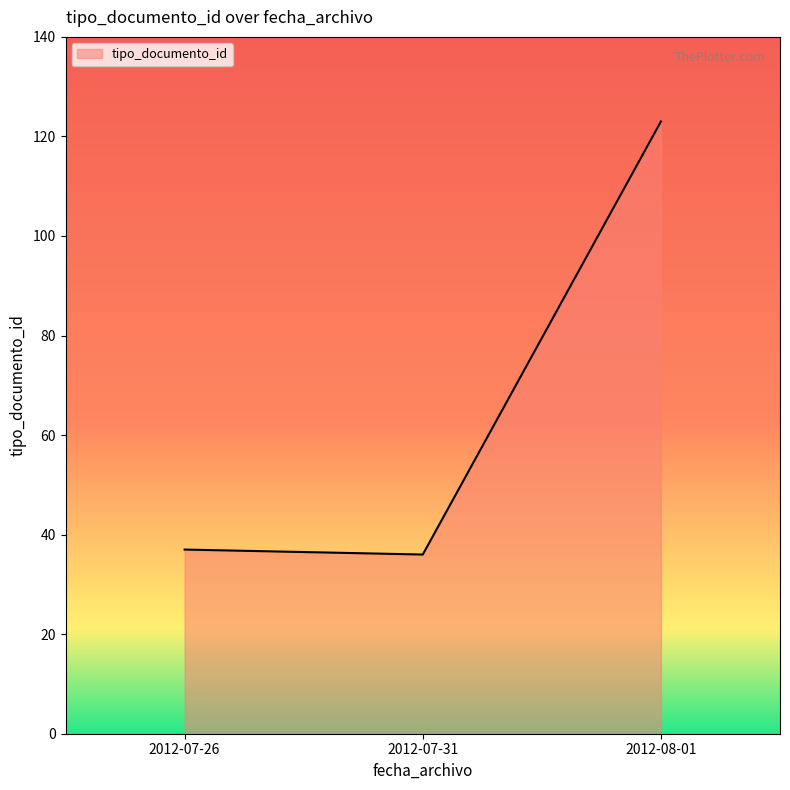

How many lines are shown in the chart?

1